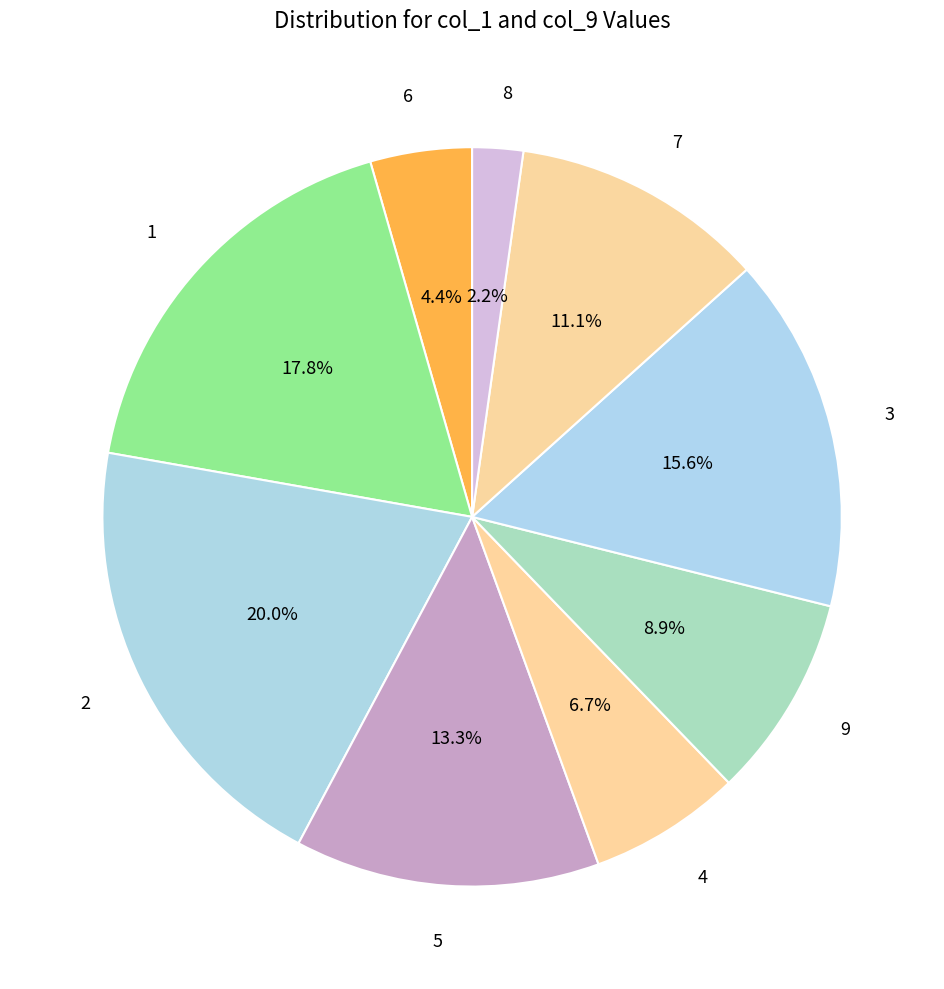

To the nearest percent, what is the difference between the 8 and 2 slice percentages?

18%